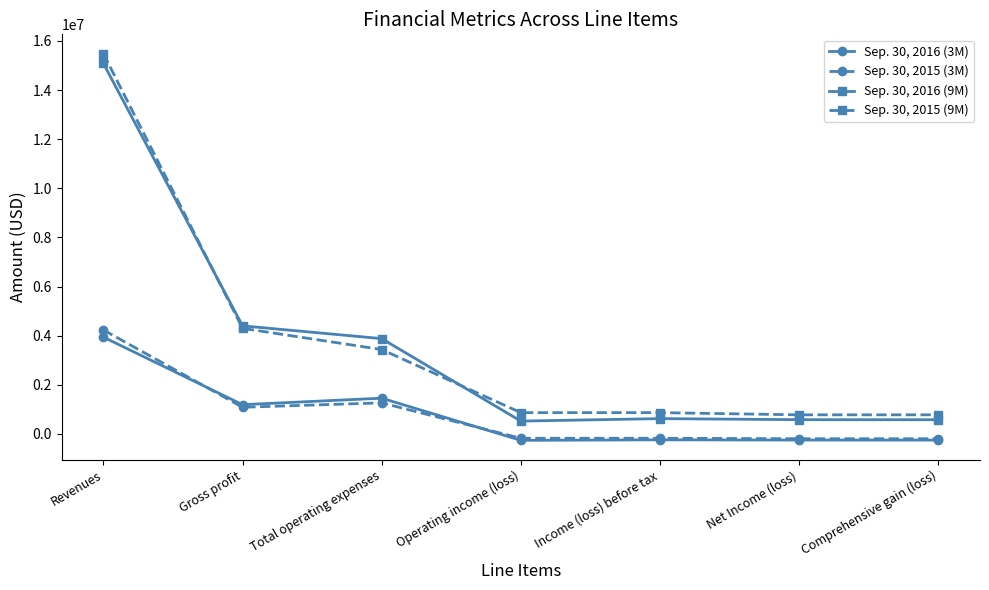

The Sep. 30, 2016 (3M) series shows 6044043 at Revenues. True or false?

False